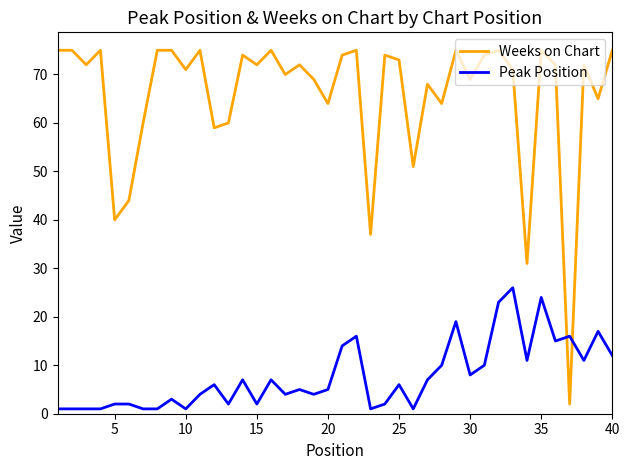

List the series in order of their overall mean, highest first.

Weeks on Chart, Peak Position